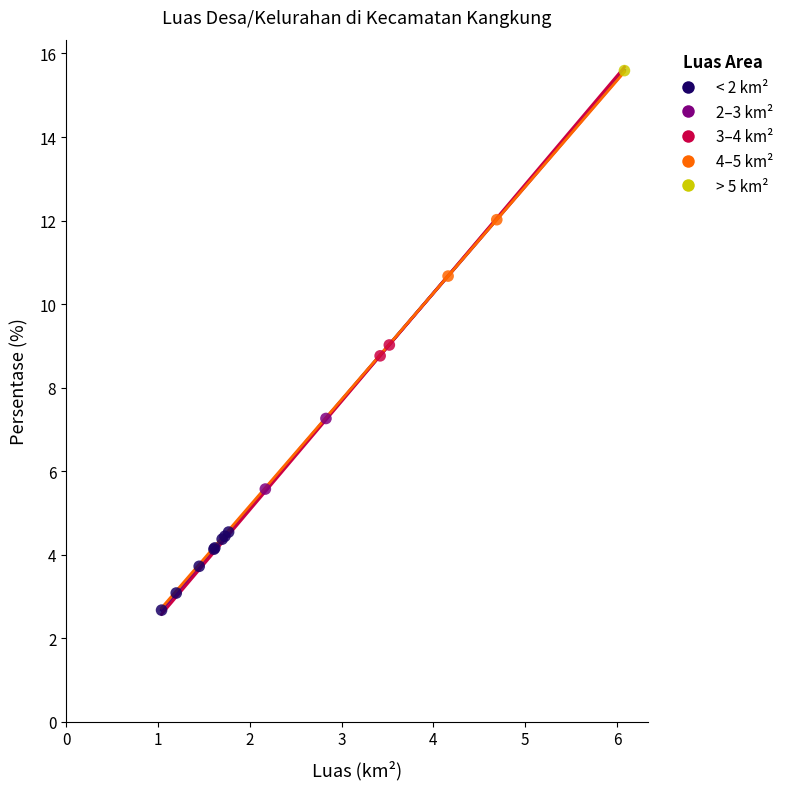

Which series contains the highest Y value?

> 5 km²